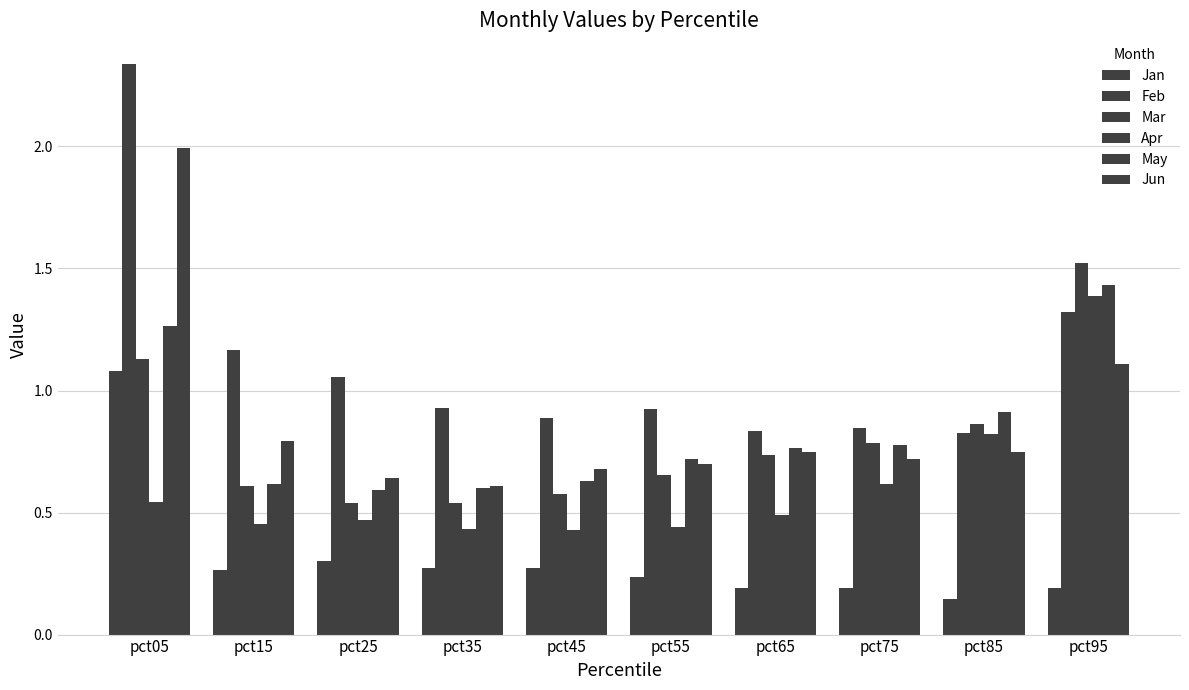

How many groups of bars are there?

10